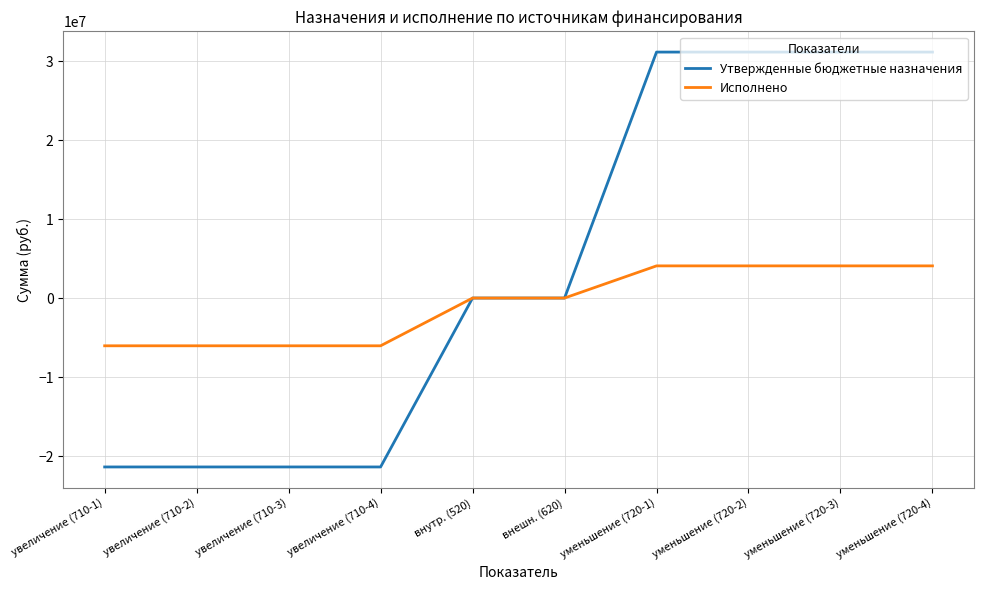

What are all the series names shown in the legend?

Утвержденные бюджетные назначения, Исполнено